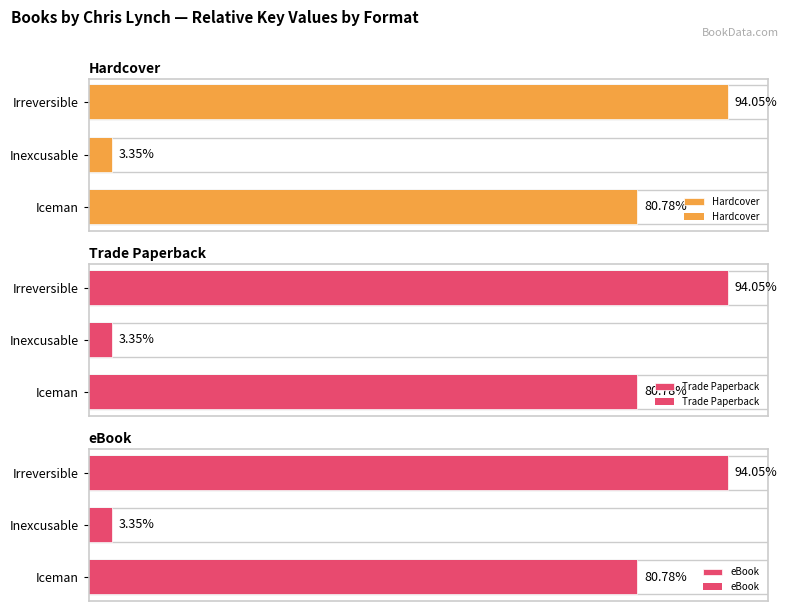

List the series in order of their peak value, lowest first.

Hardcover, Trade Paperback, eBook